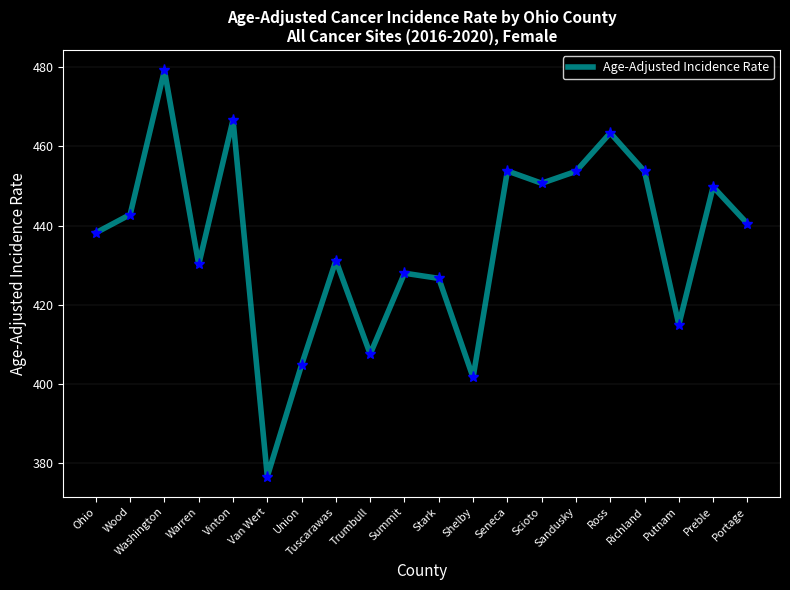

What position from the left is Tuscarawas?

8